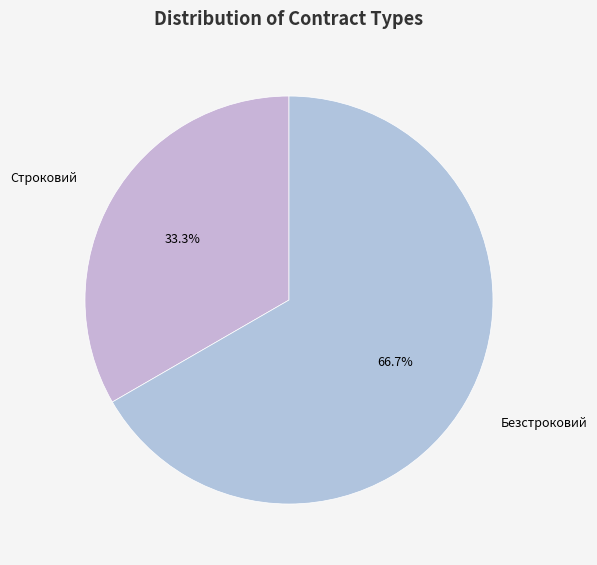

Which slice is the smallest?

Строковий